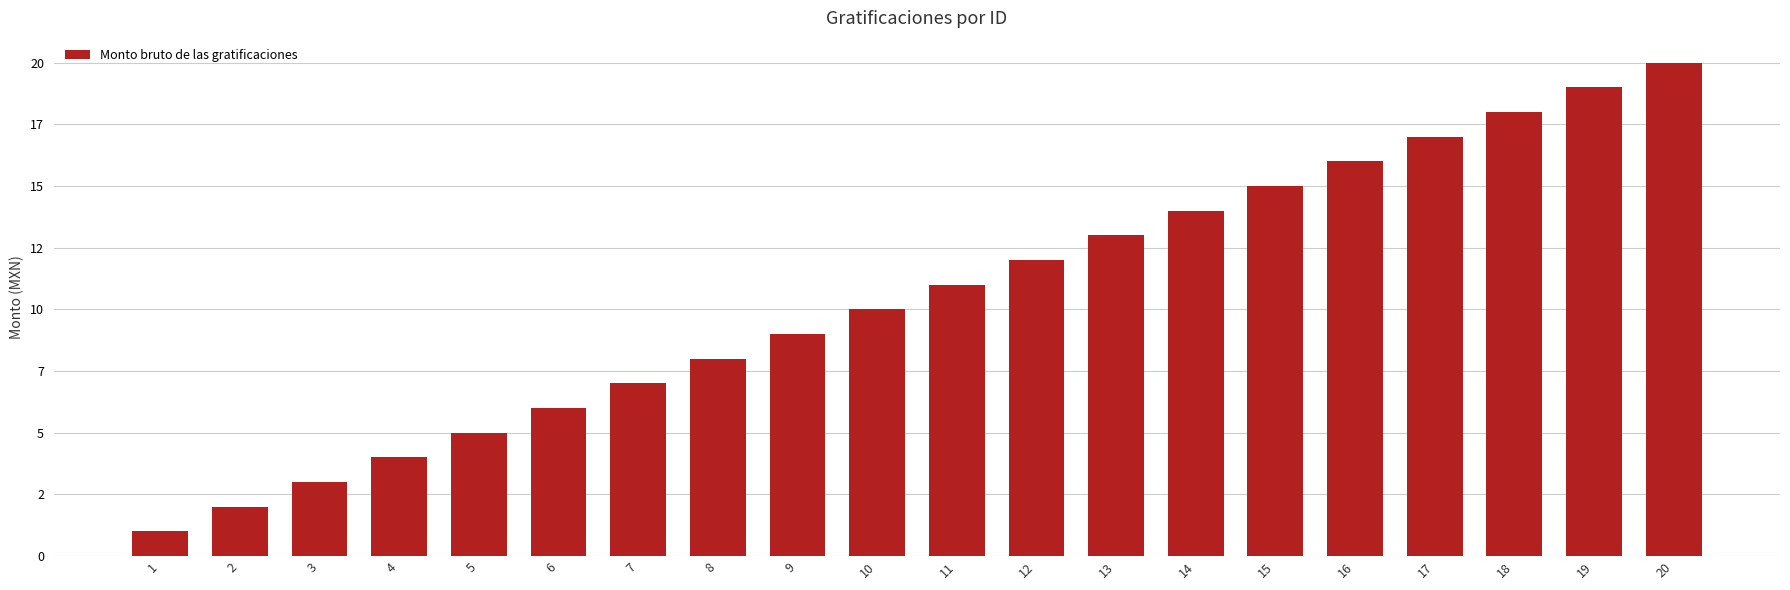

Does the chart contain any negative values?

No